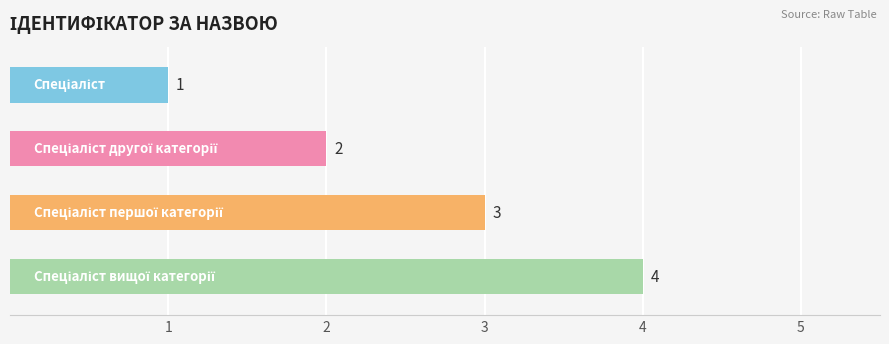

What is the minimum value shown in the chart?

1